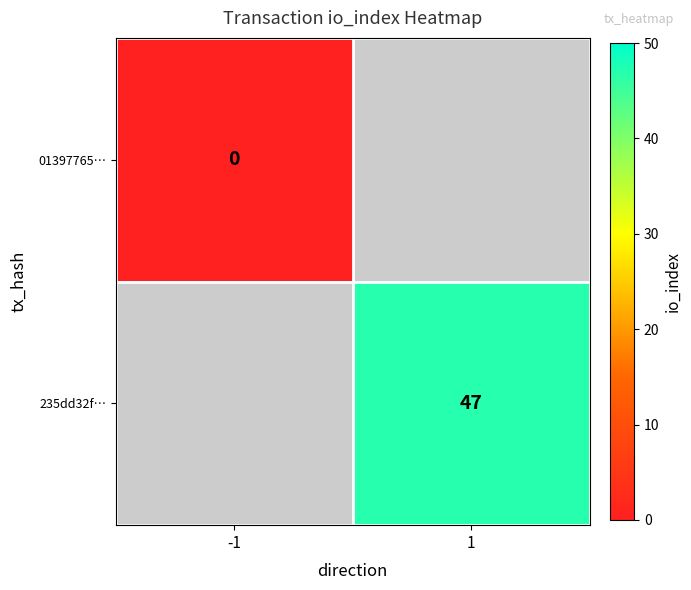

At which label is 01397765… closest to 0?

-1